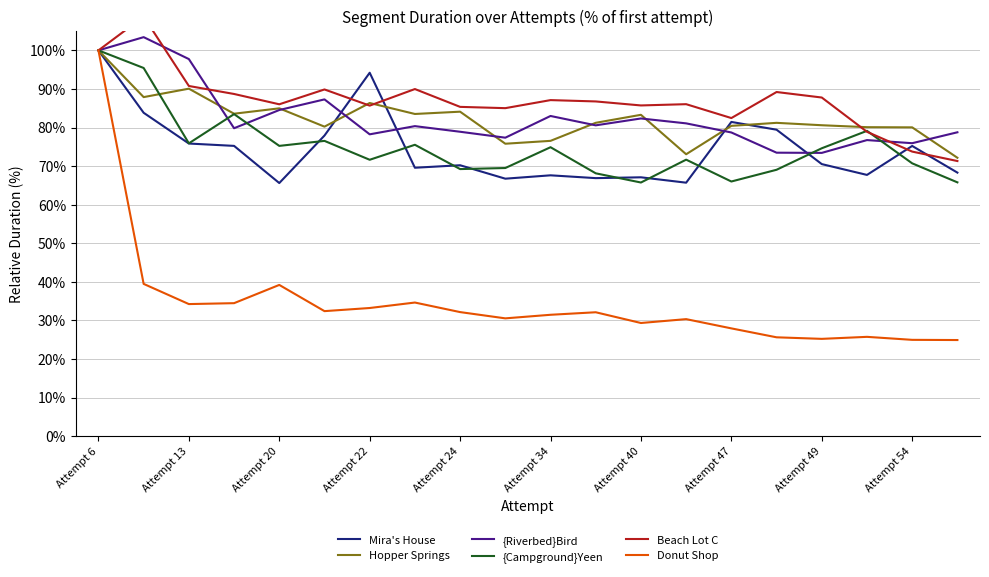

True or false: {Riverbed}Bird has more than 2 points higher than both neighbors.

True